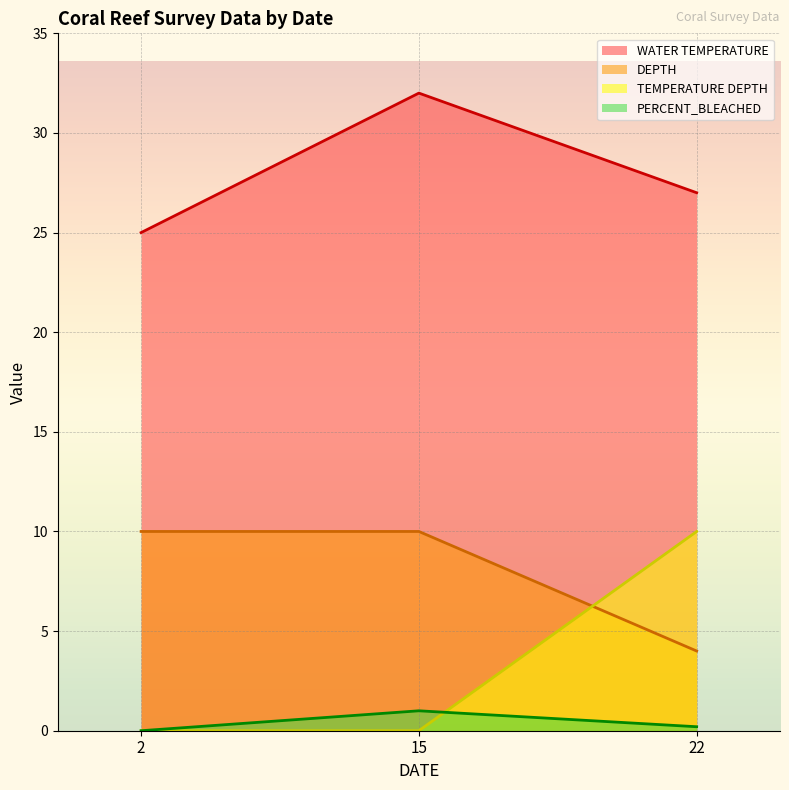

What is the average value of the TEMPERATURE DEPTH series?

3.3